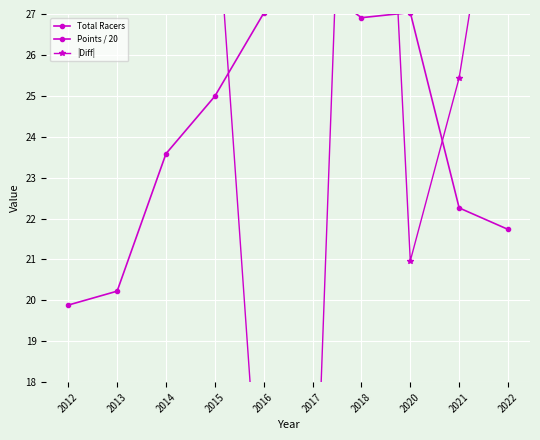

What is the minimum value shown in the chart?

12.2